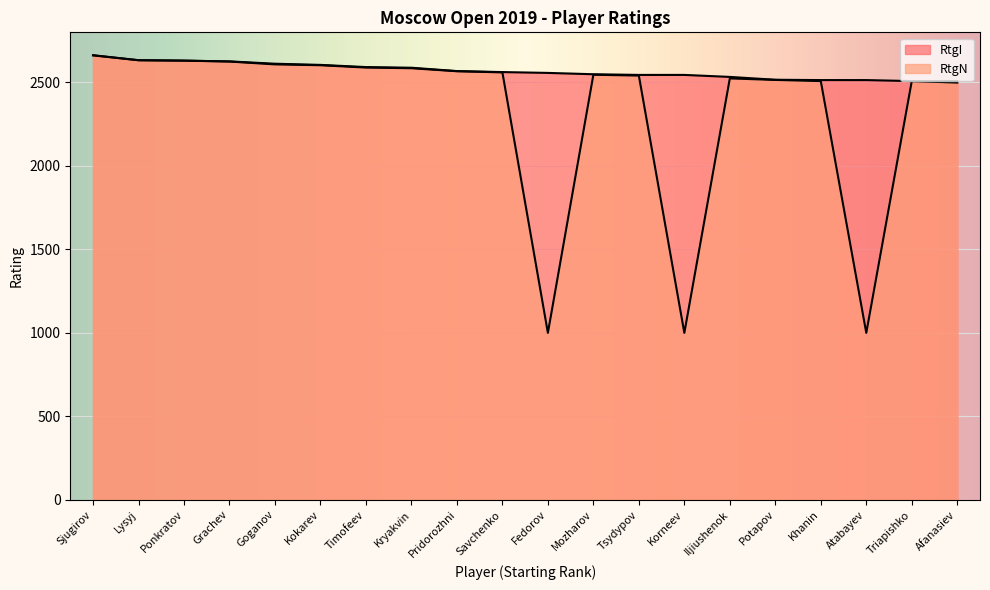

True or false: RtgI has a value of 2545 at Korneev.

True